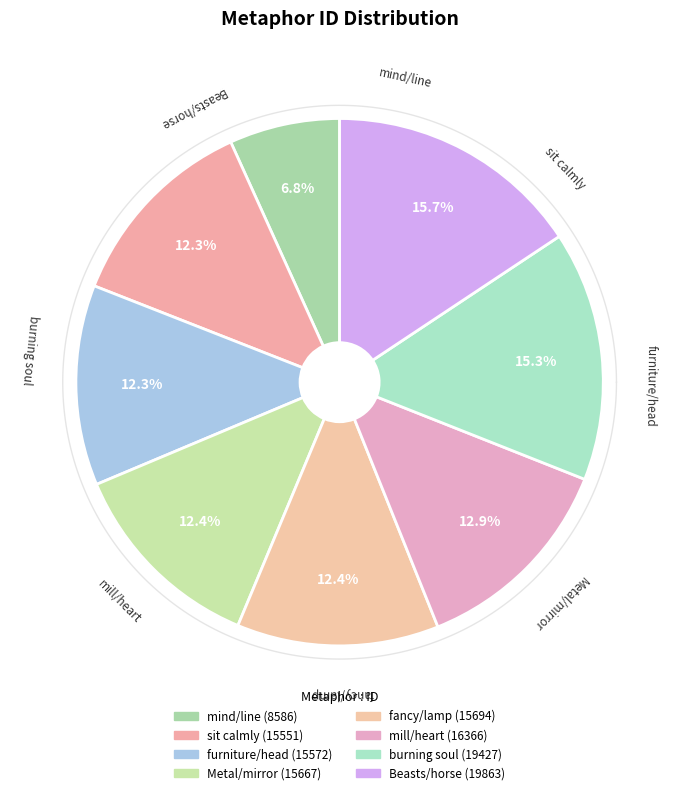

What is the change in value from Metal/mirror to burning soul?

+3760